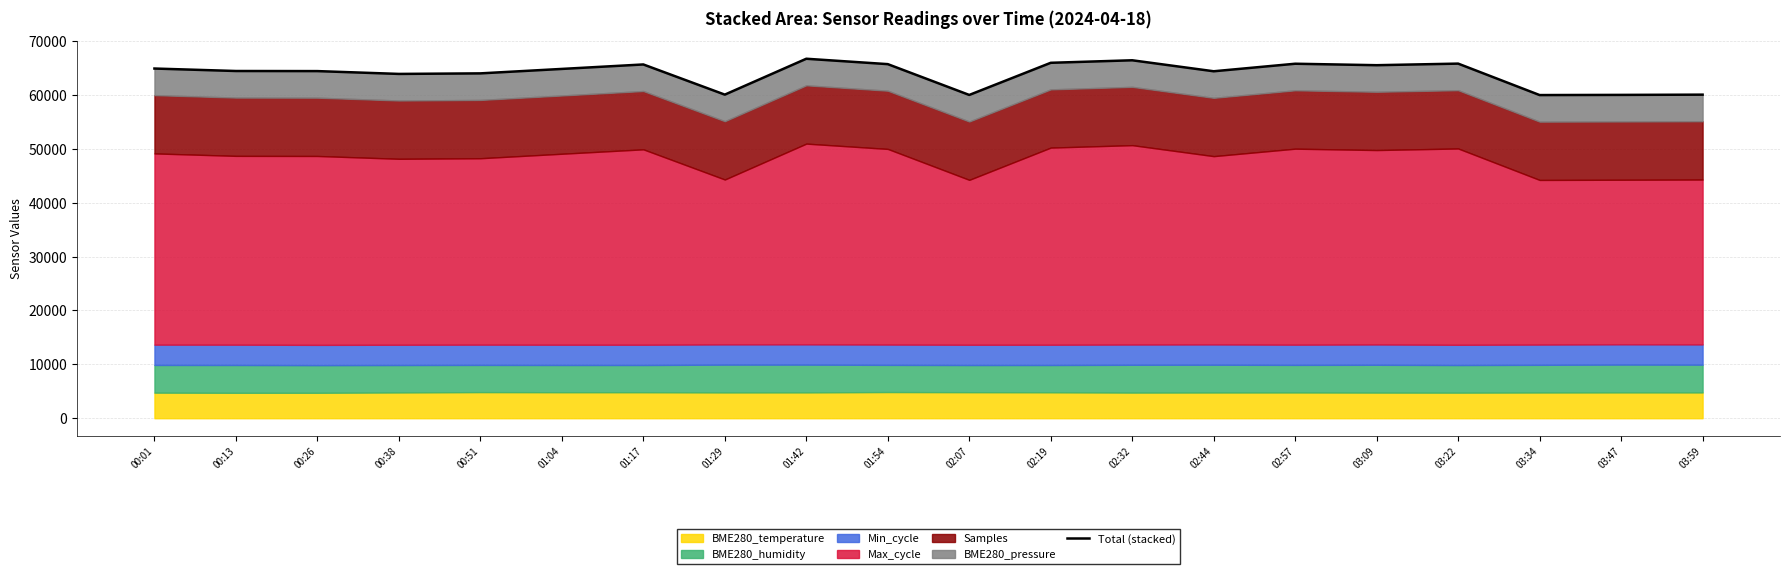

Is it true that the value at 03:09 is 65528.7?

True